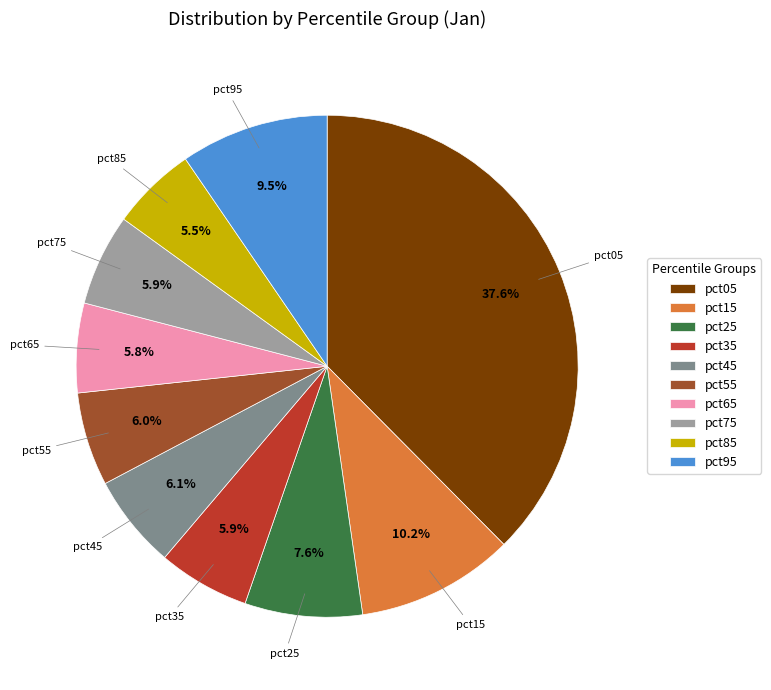

What percentage is NOT represented by pct25?

92.4%